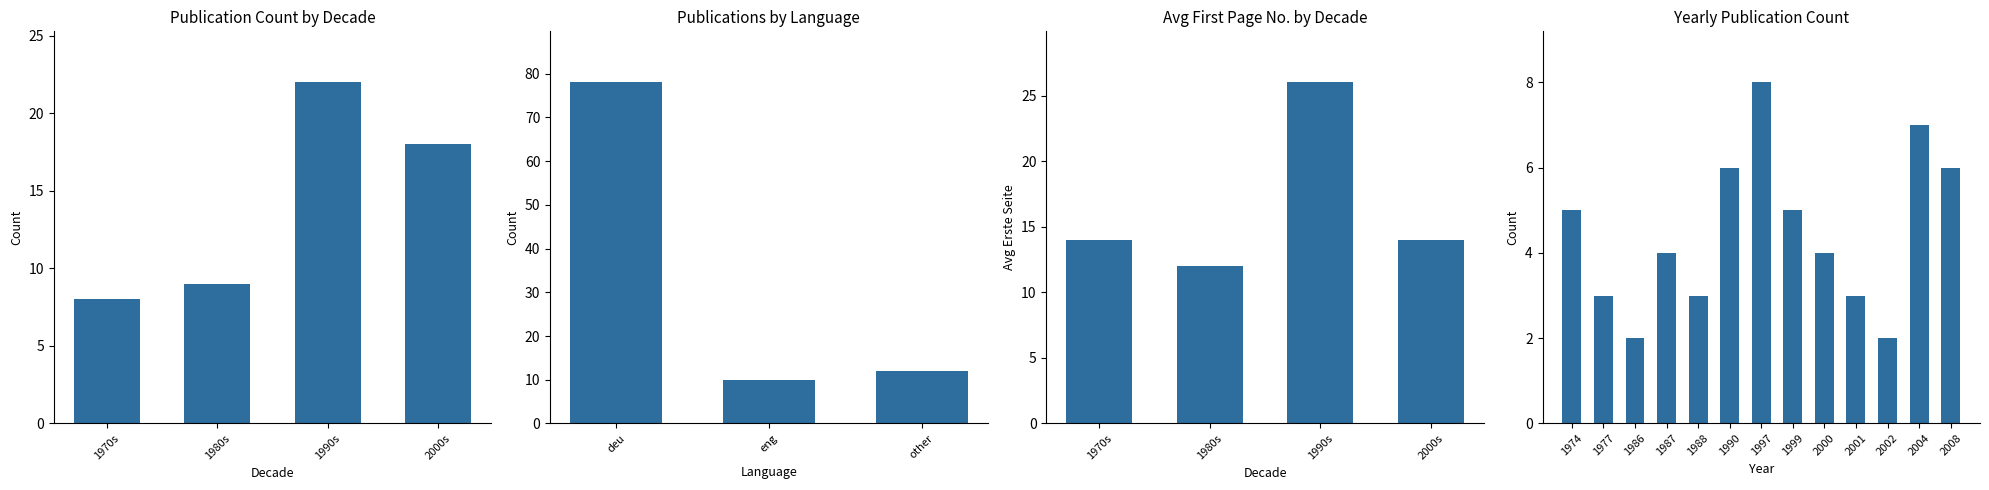

What is the value of the 2nd bar from the left?

3